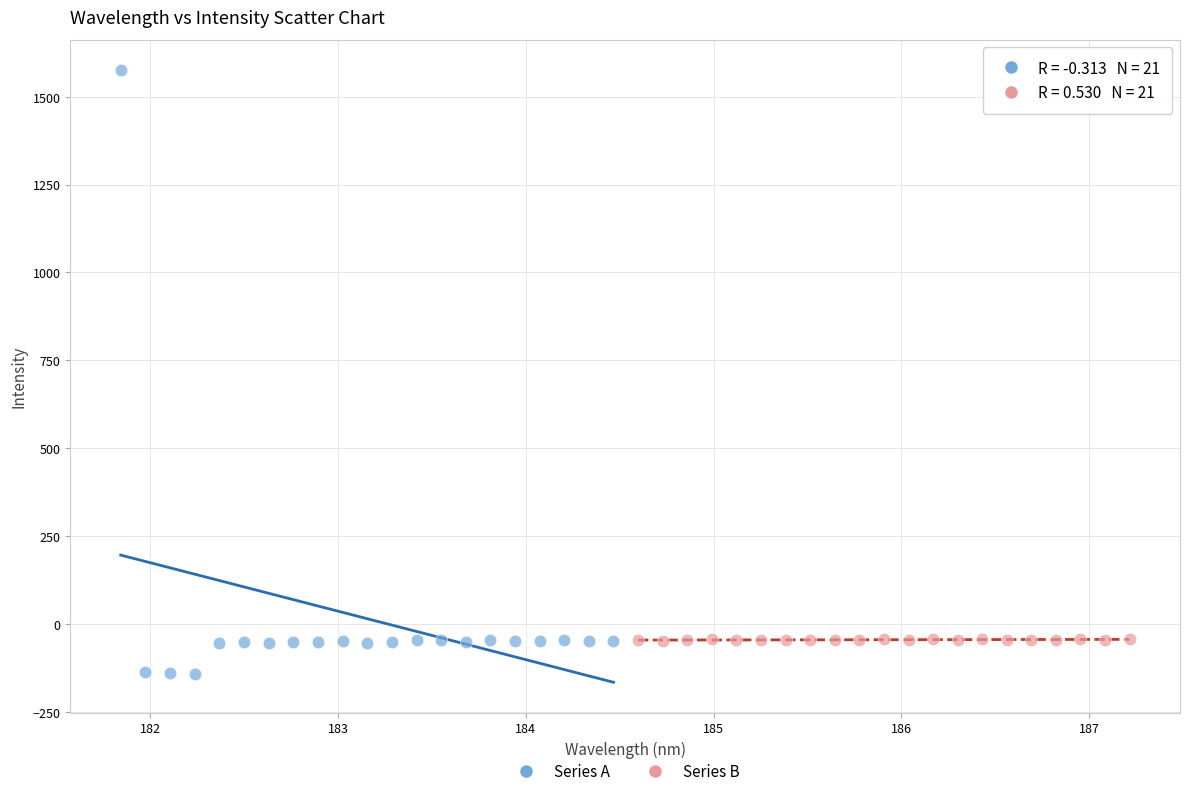

Which series has the largest Y range (max minus min)?

Series A